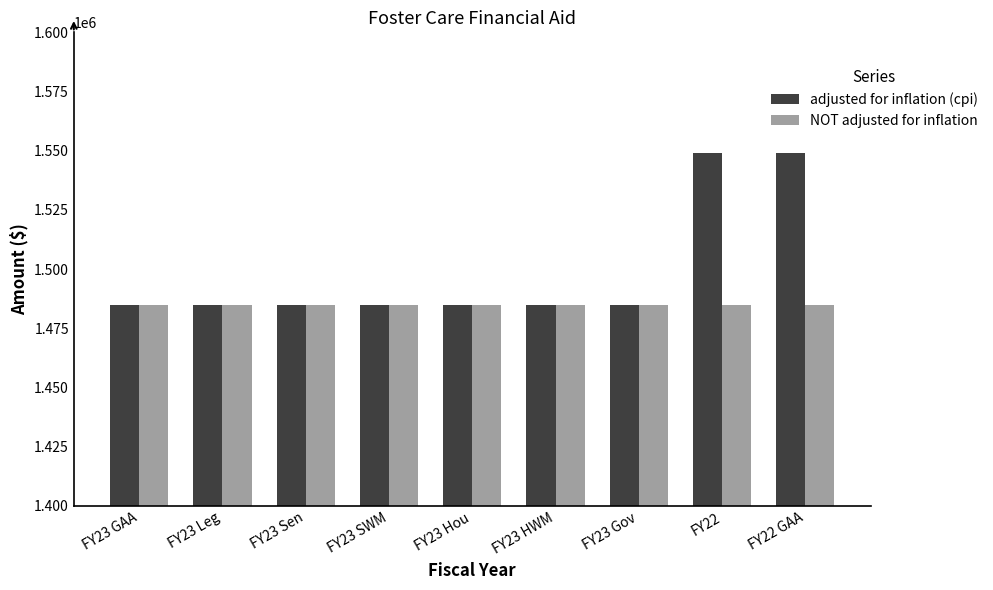

Which series has the largest total across all categories?

adjusted for inflation (cpi)